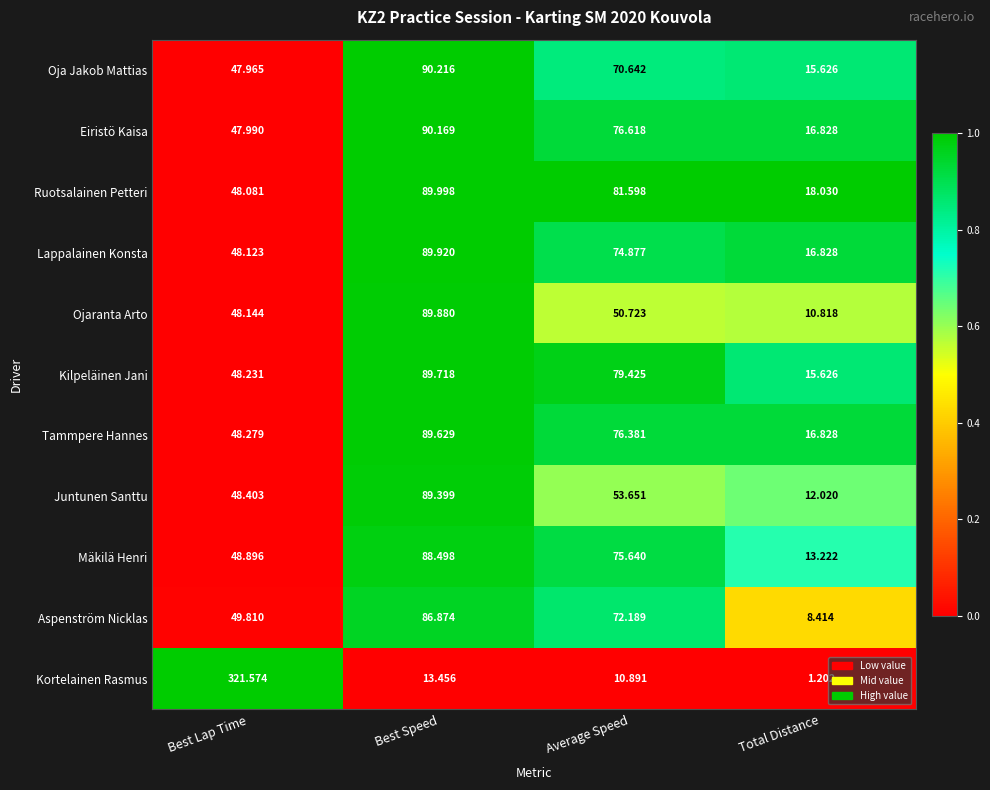

At which label does Ruotsalainen Petteri reach its minimum?

Total Distance